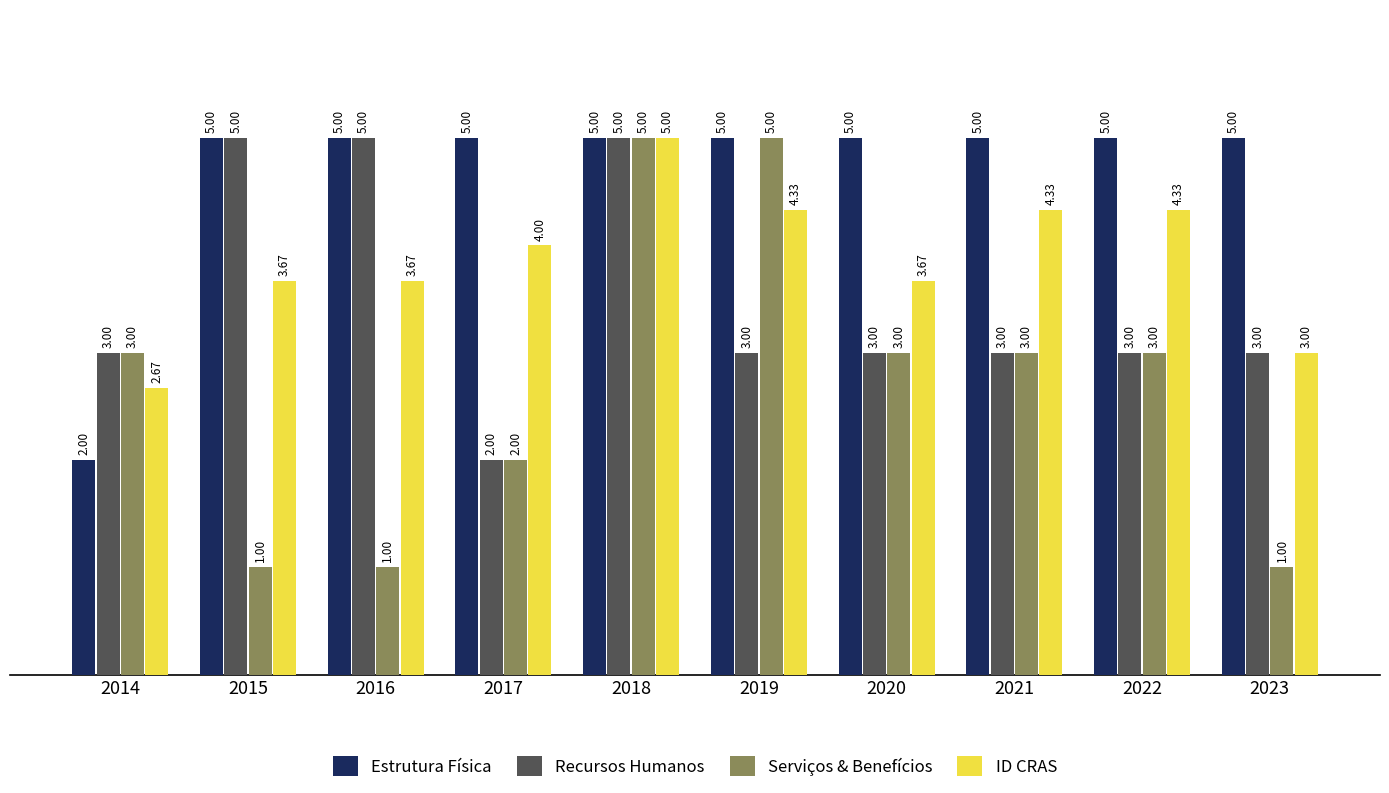

Rank the series by their average value, from lowest to highest.

Serviços & Benefícios, Recursos Humanos, ID CRAS, Estrutura Física